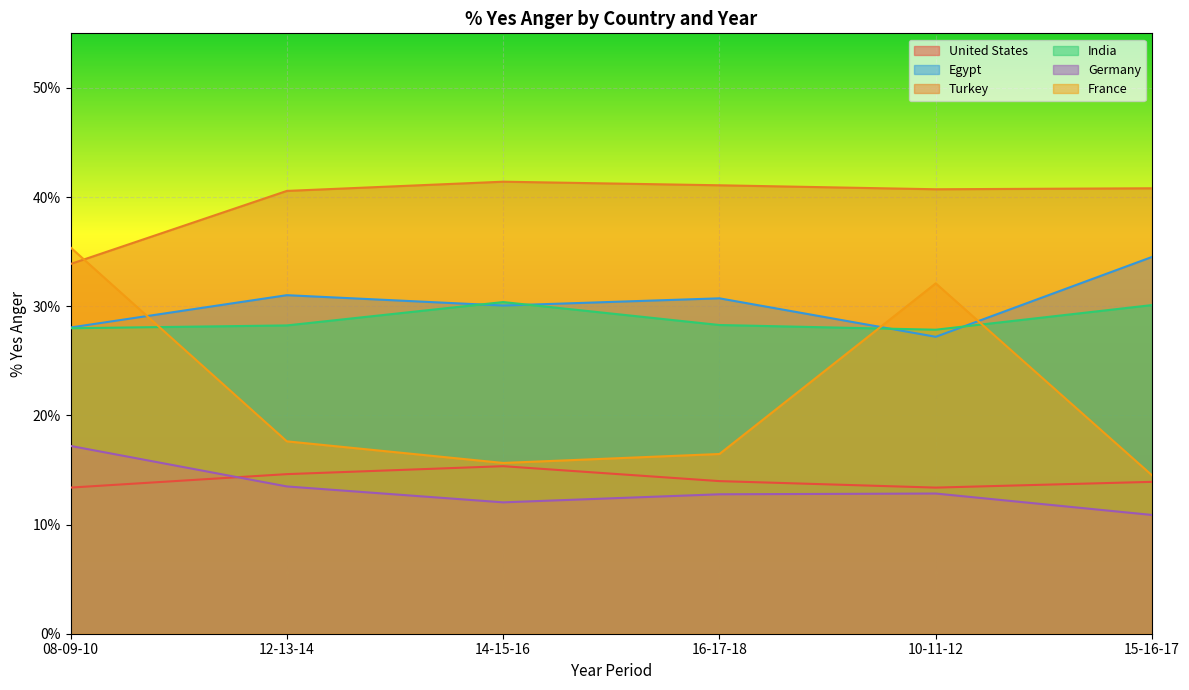

Where is the first local maximum for Egypt?

12-13-14